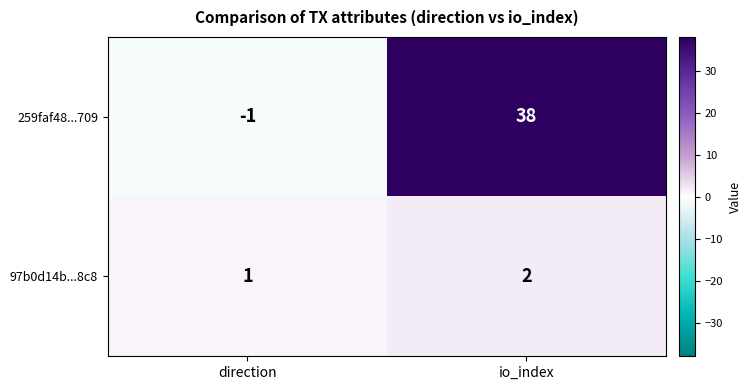

What is the maximum value shown in the chart?

38